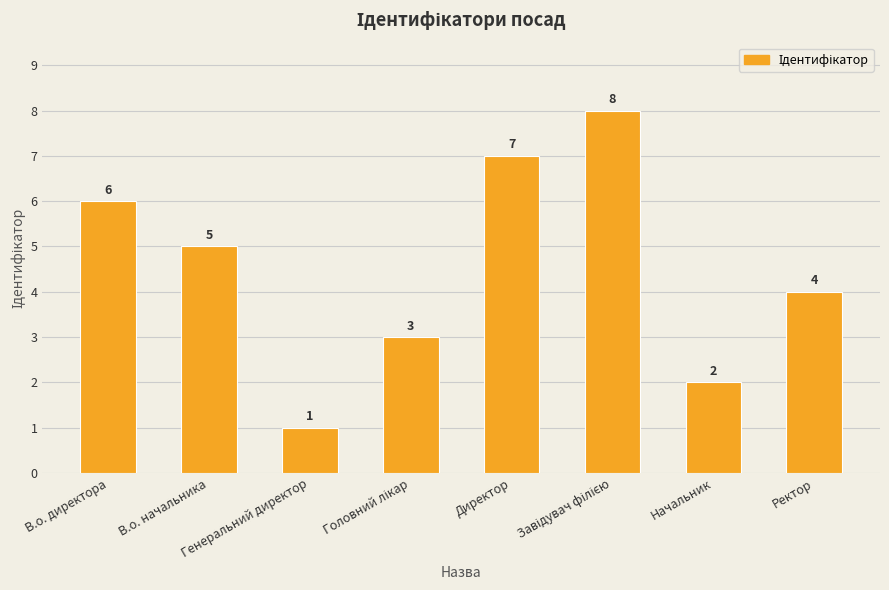

What is the greatest value displayed?

8